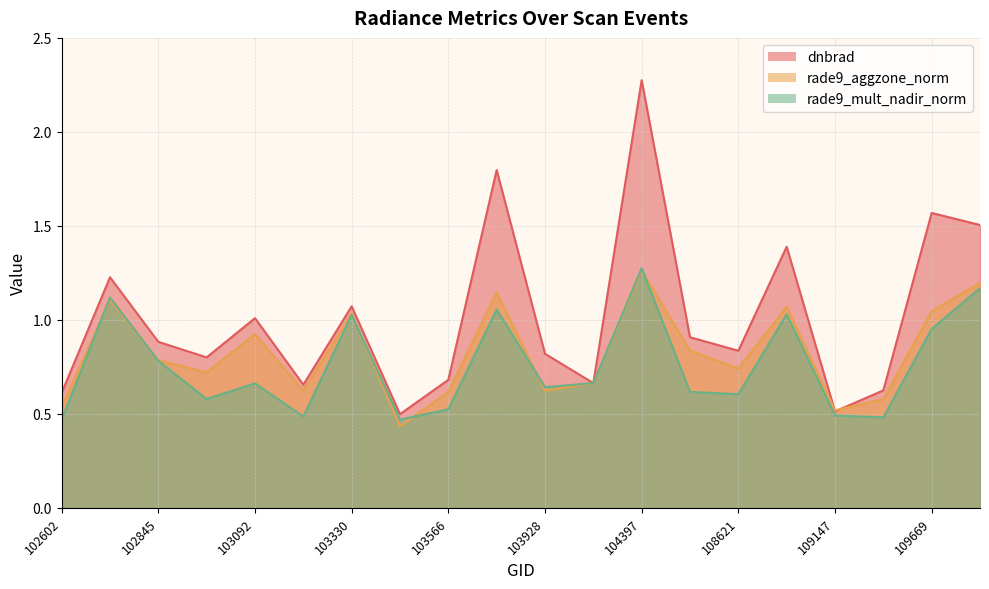

List the series in order of their overall mean, highest first.

dnbrad, rade9_aggzone_norm, rade9_mult_nadir_norm